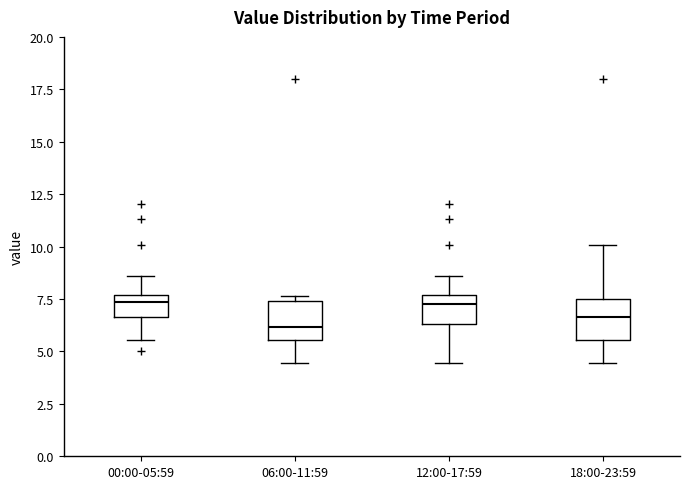

Reading left to right, transcribe this box plot: for each box, give where its median line is, the range the box spans, and where its two whiskers end, as read against the y-axis. The values are not printed on the chart, so give them approximately, as read against the axis.

00:00-05:59: median 7.5 (just below the box's upper edge), box 6.5 to 7.5, whiskers 5.5 to 8.5
06:00-11:59: median 6.0, box 5.5 to 7.5, whiskers 4.5 to 7.5 (just above the box's upper edge)
12:00-17:59: median 7.5 (just below the box's upper edge), box 6.5 to 7.5, whiskers 4.5 to 8.5
18:00-23:59: median 6.5, box 5.5 to 7.5, whiskers 4.5 to 10.0